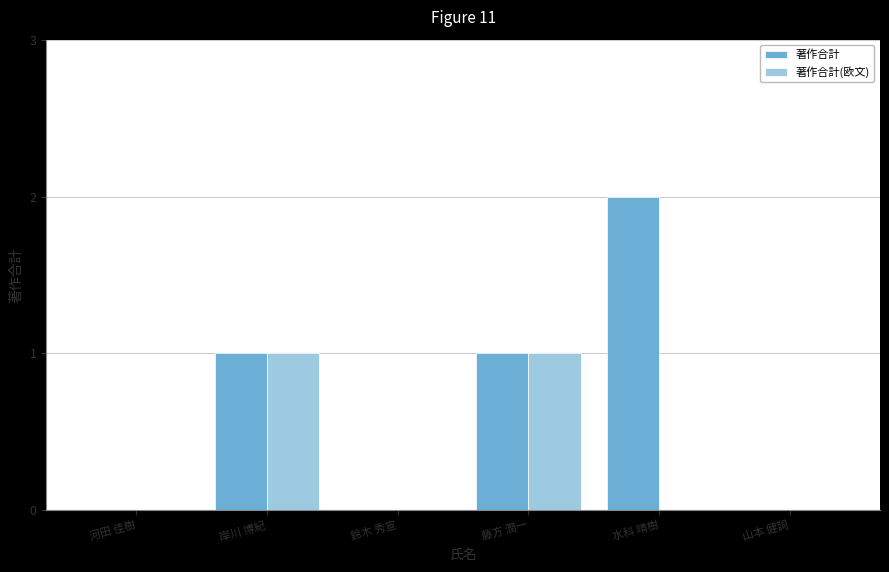

True or false: 著作合計 has a value of 1 at 山本 健詞.

False